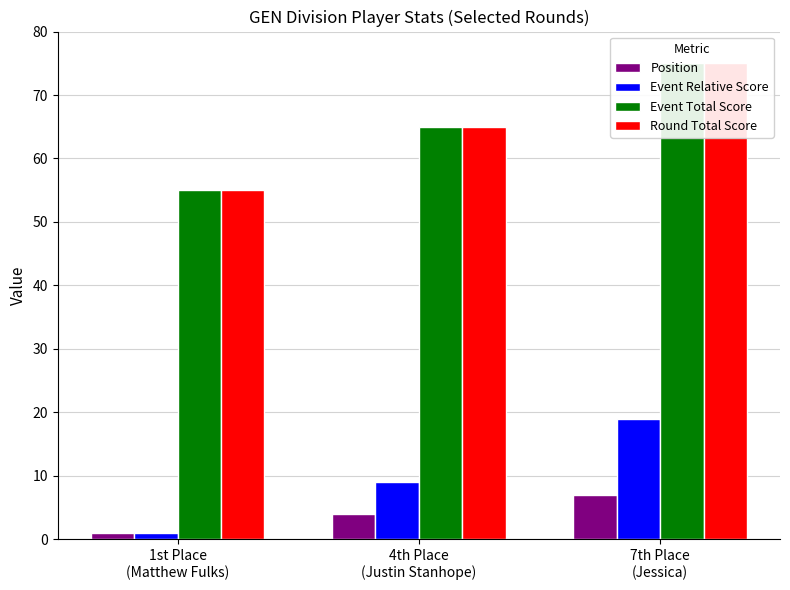

Are the bars grouped side by side (vs. stacked)?

Yes